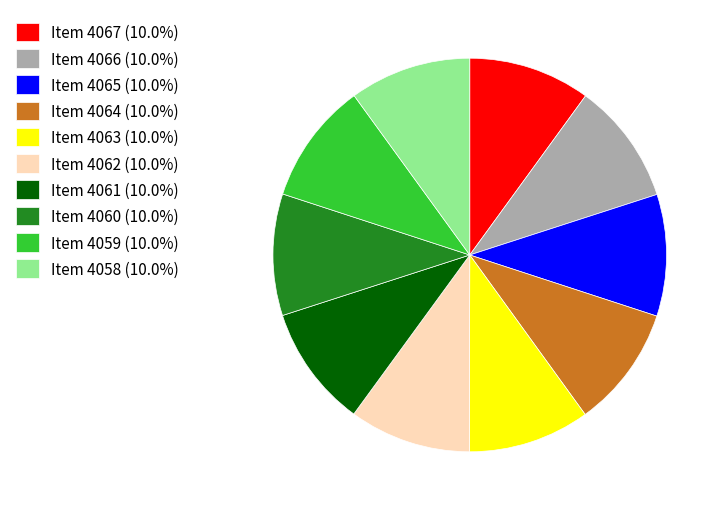

Do Item 4058 (10.0%) and Item 4060 (10.0%) together represent more than half of the pie?

No